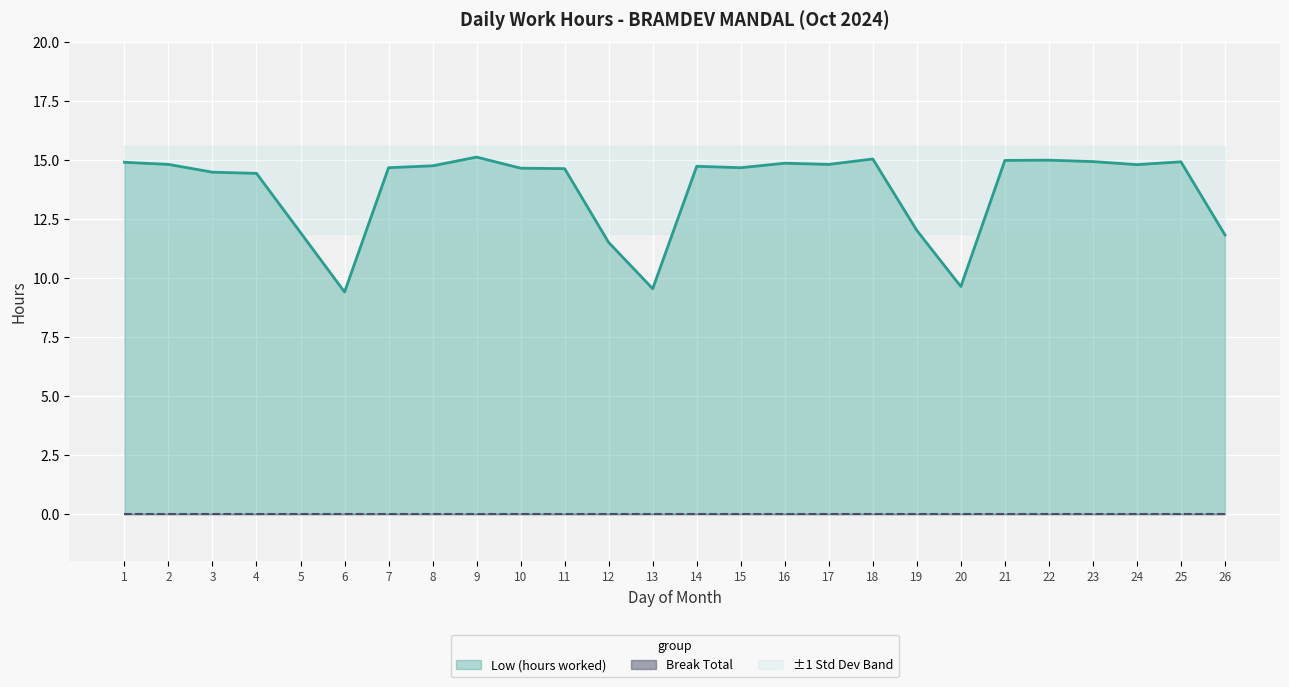

What is the difference between the highest and lowest values at 23?

14.9